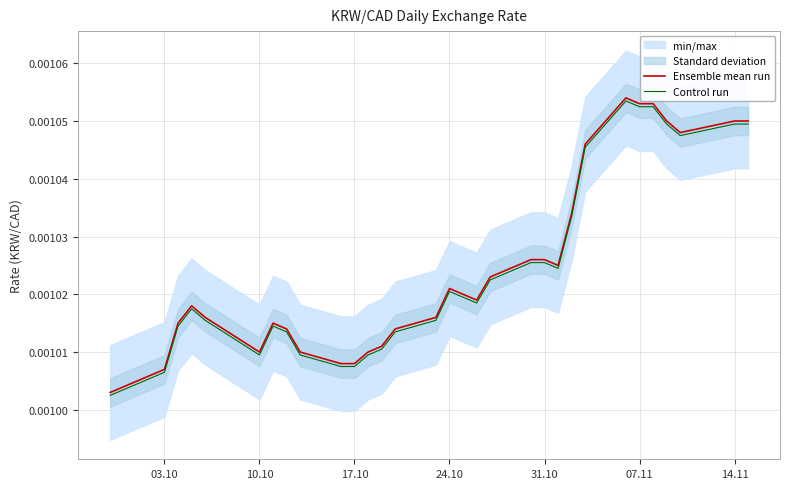

How many lines are shown in the chart?

2